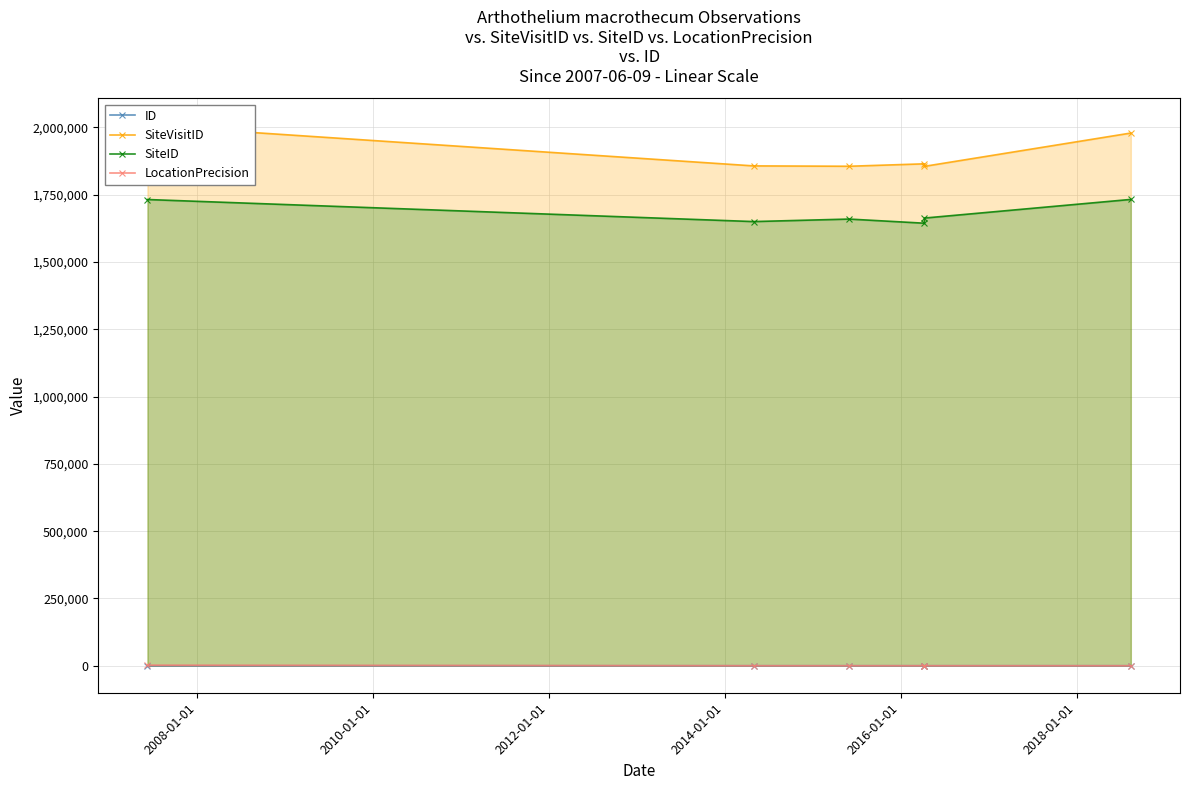

Is the value of SiteVisitID at 2016-01-01 greater than the value of ID at 2008-01-01?

Yes